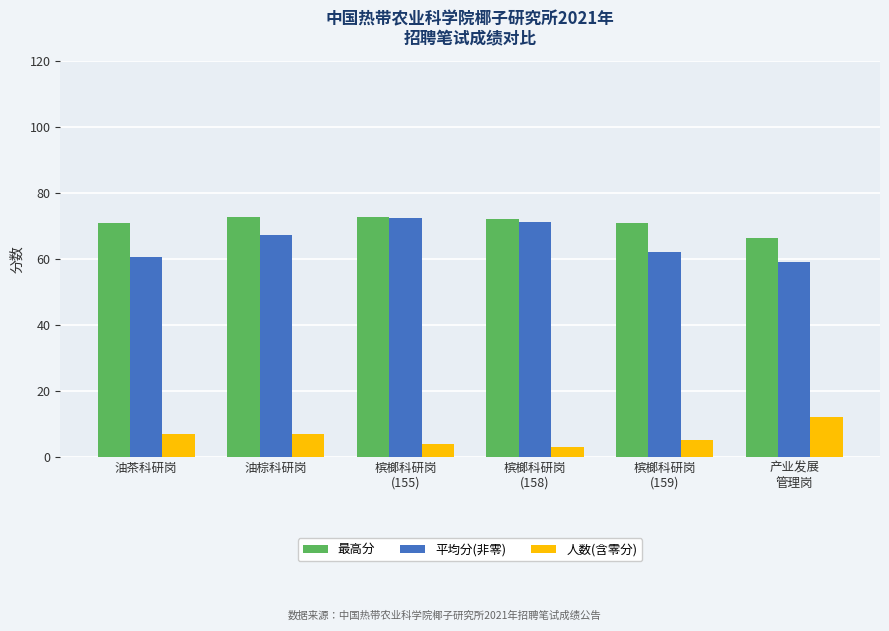

How many bars are there in total?

18